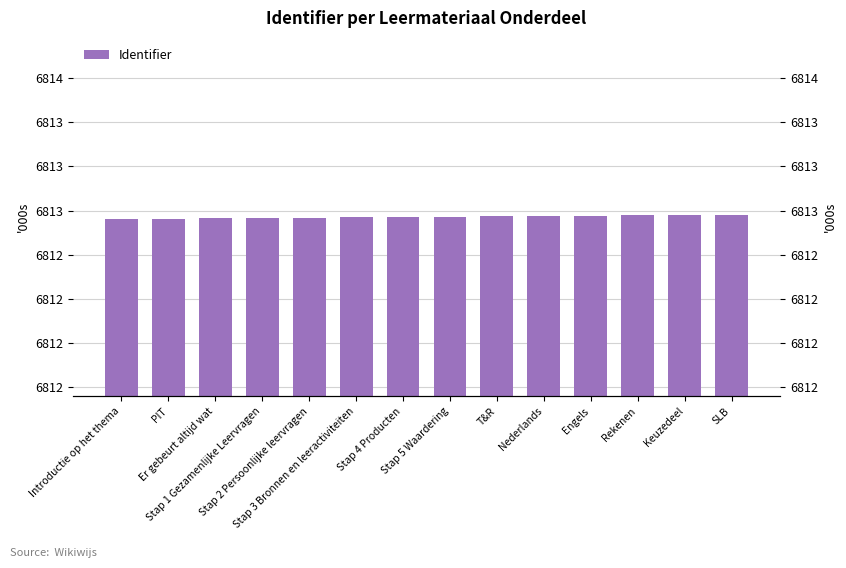

What value does the data have at SLB?

6812.7